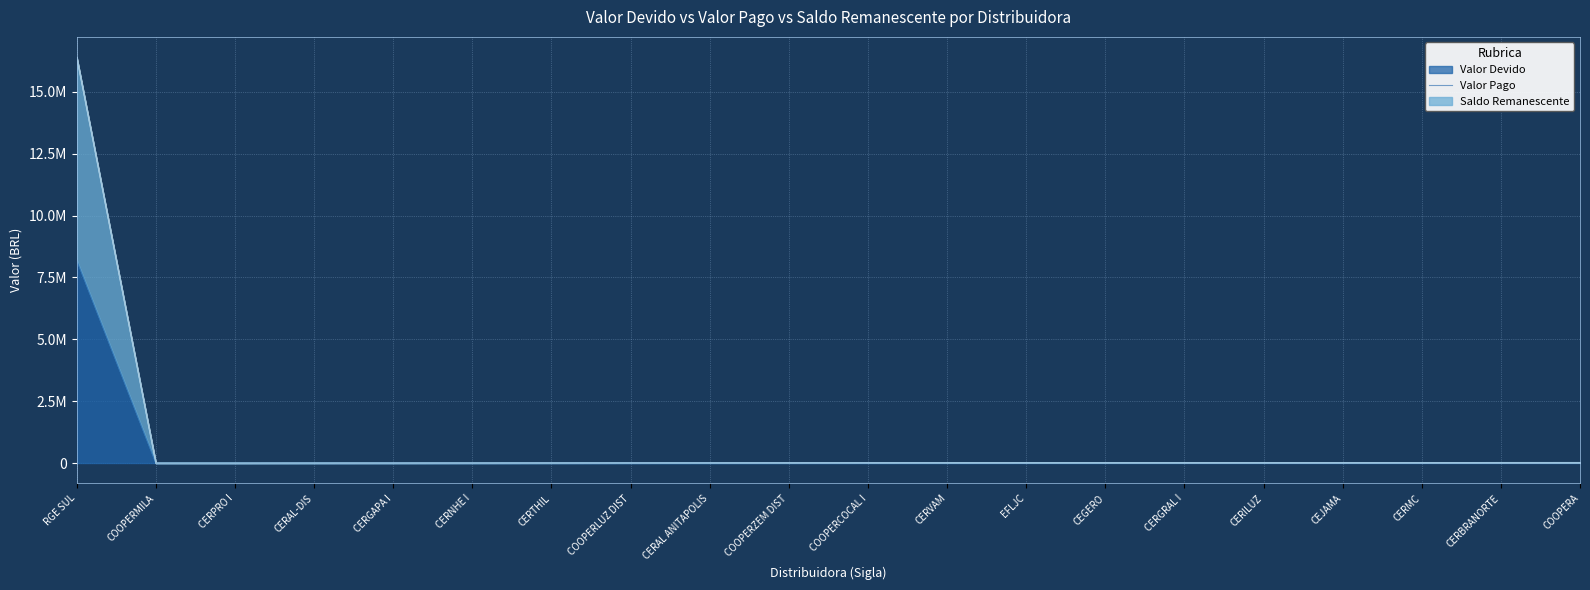

What is the value of the Valor Devido point at the 1st from the left?

8199504.7